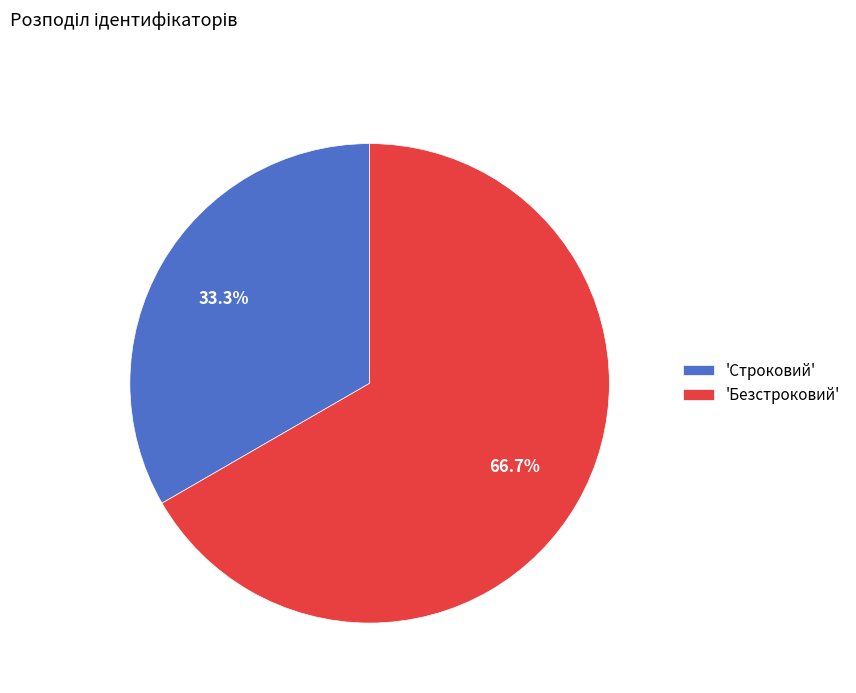

Which has a higher value, 'Безстроковий' or 'Строковий'?

'Безстроковий'